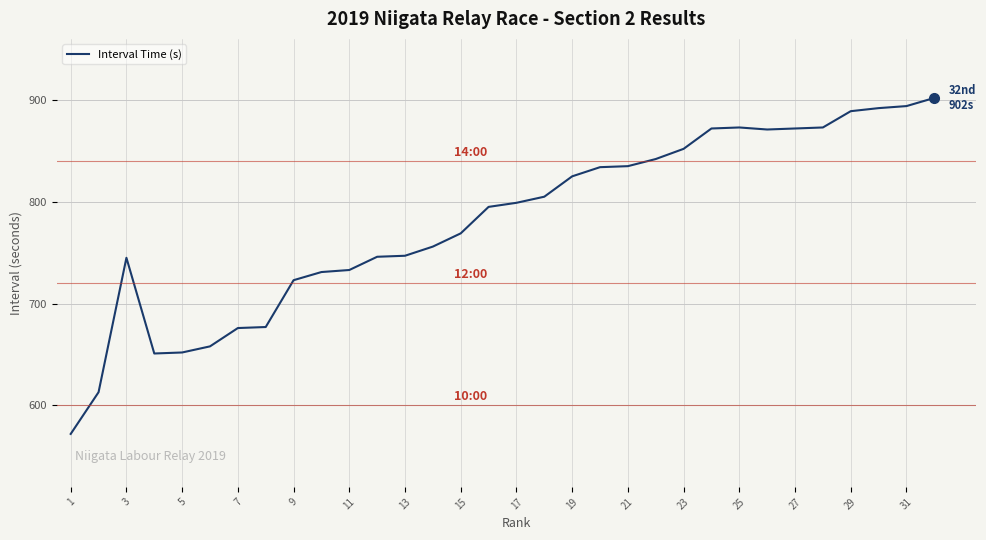

What is the greatest value displayed?

902